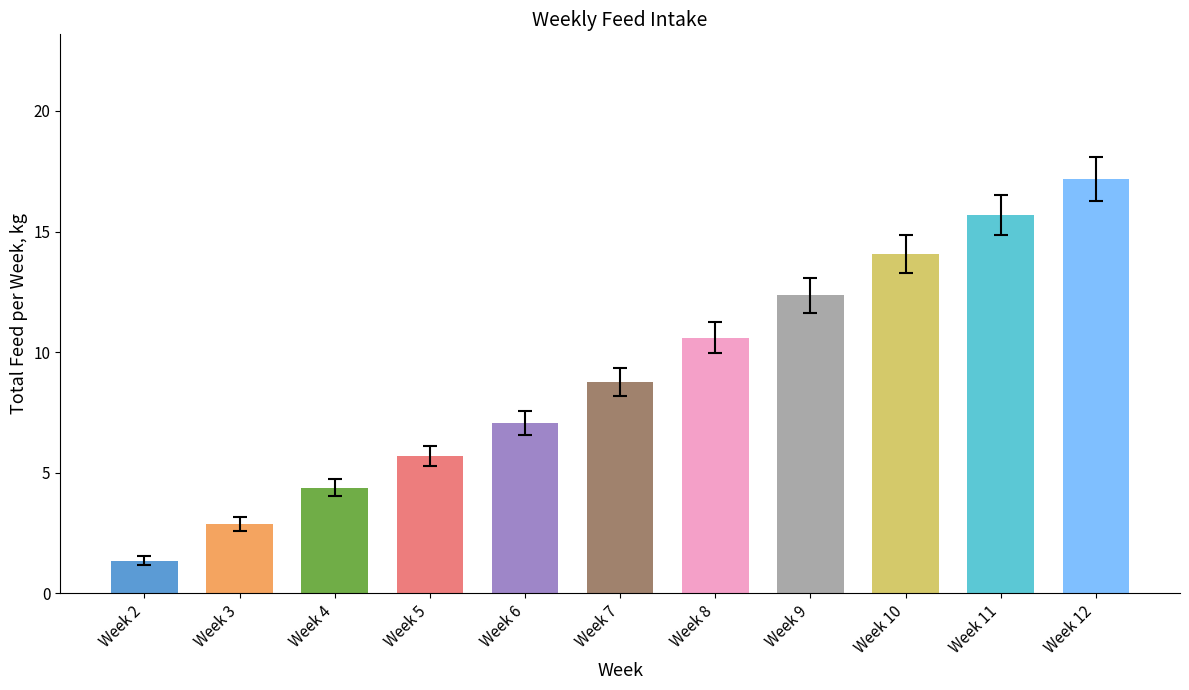

How many bars are there in total?

11